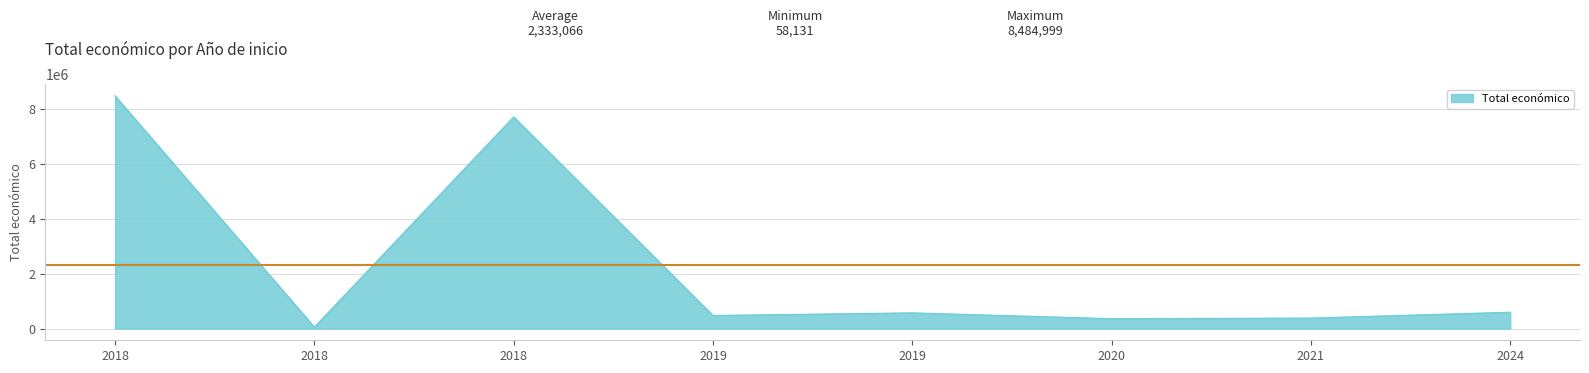

Count the number of data series in this chart.

1